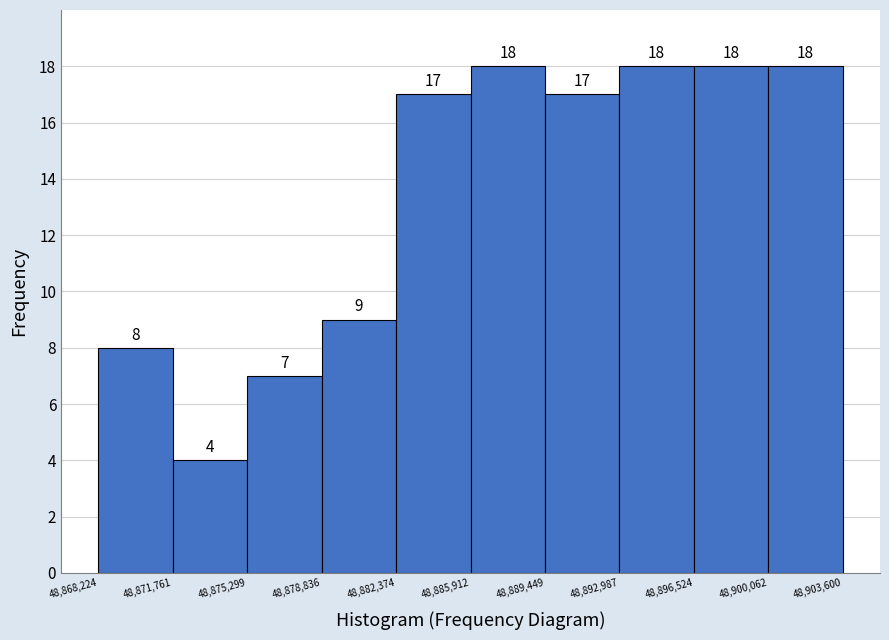

Reading left to right, list every bar in this chart as the range it spans on the x-axis followed by its height.

48,868,224 to 48,871,761: 8
48,871,761 to 48,875,299: 4
48,875,299 to 48,878,836: 7
48,878,836 to 48,882,374: 9
48,882,374 to 48,885,912: 17
48,885,912 to 48,889,449: 18
48,889,449 to 48,892,987: 17
48,892,987 to 48,896,524: 18
48,896,524 to 48,900,062: 18
48,900,062 to 48,903,600: 18